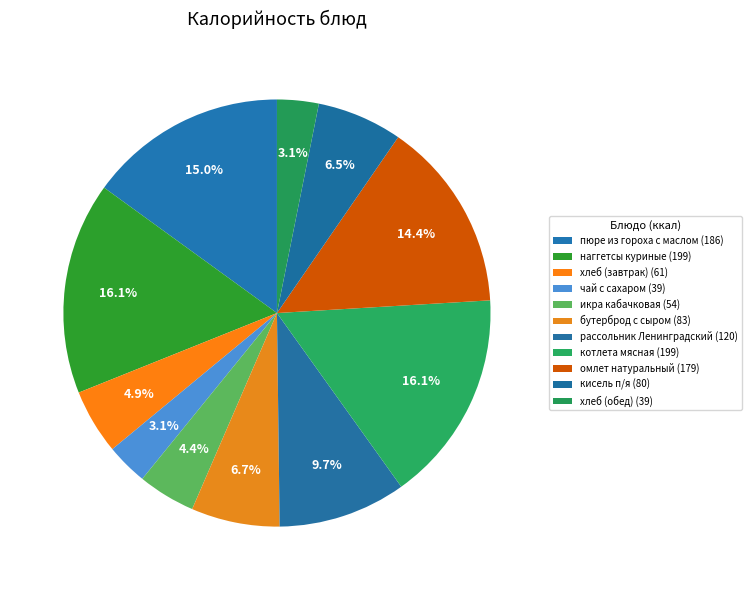

To the nearest percent, what is the difference between the рассольник Ленинградский and кисель п/я slice percentages?

3%